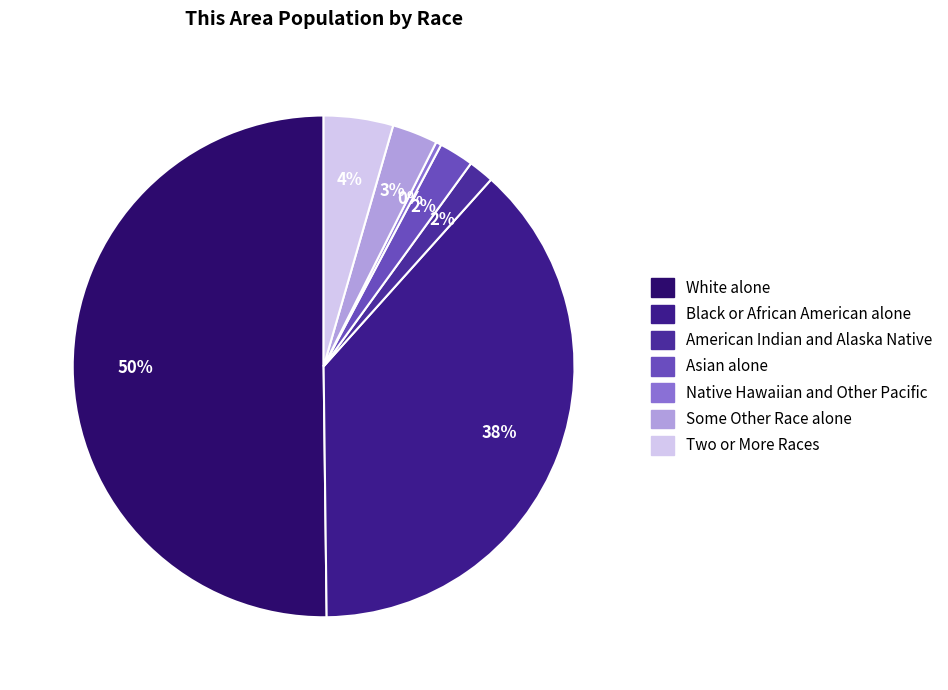

How many segments does this pie chart have?

7